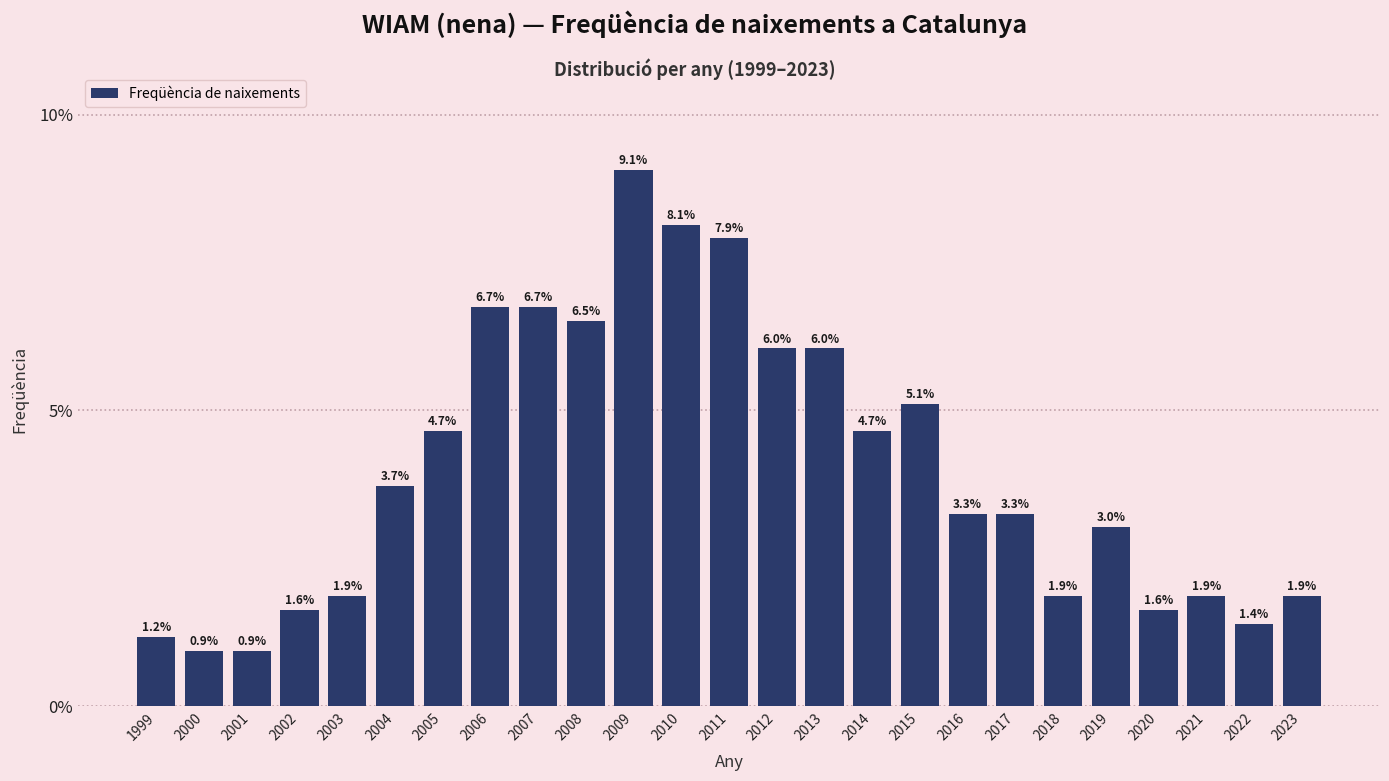

Reading left to right, what are all the values shown in this chart?

1999=1.2	2000=0.9	2001=0.9	2002=1.6	2003=1.9	2004=3.7	2005=4.7	2006=6.7	2007=6.7	2008=6.5	2009=9.1	2010=8.1	2011=7.9	2012=6.0	2013=6.0	2014=4.7	2015=5.1	2016=3.3	2017=3.3	2018=1.9	2019=3.0	2020=1.6	2021=1.9	2022=1.4	2023=1.9